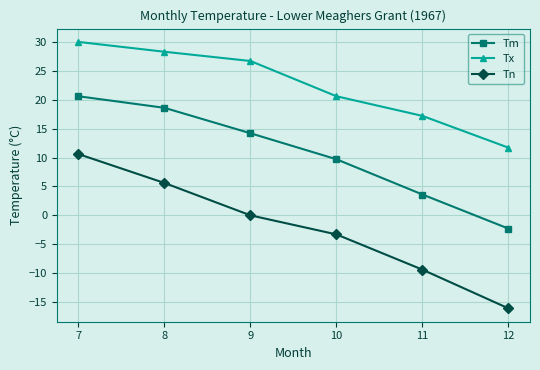

What is the approximate value of Tm at 9?

14.2